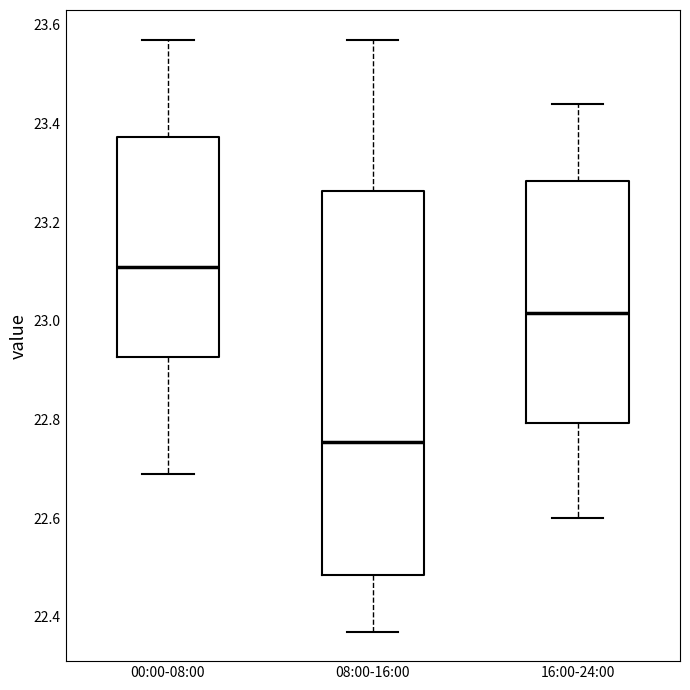

Which box has the lowest median line?

08:00-16:00